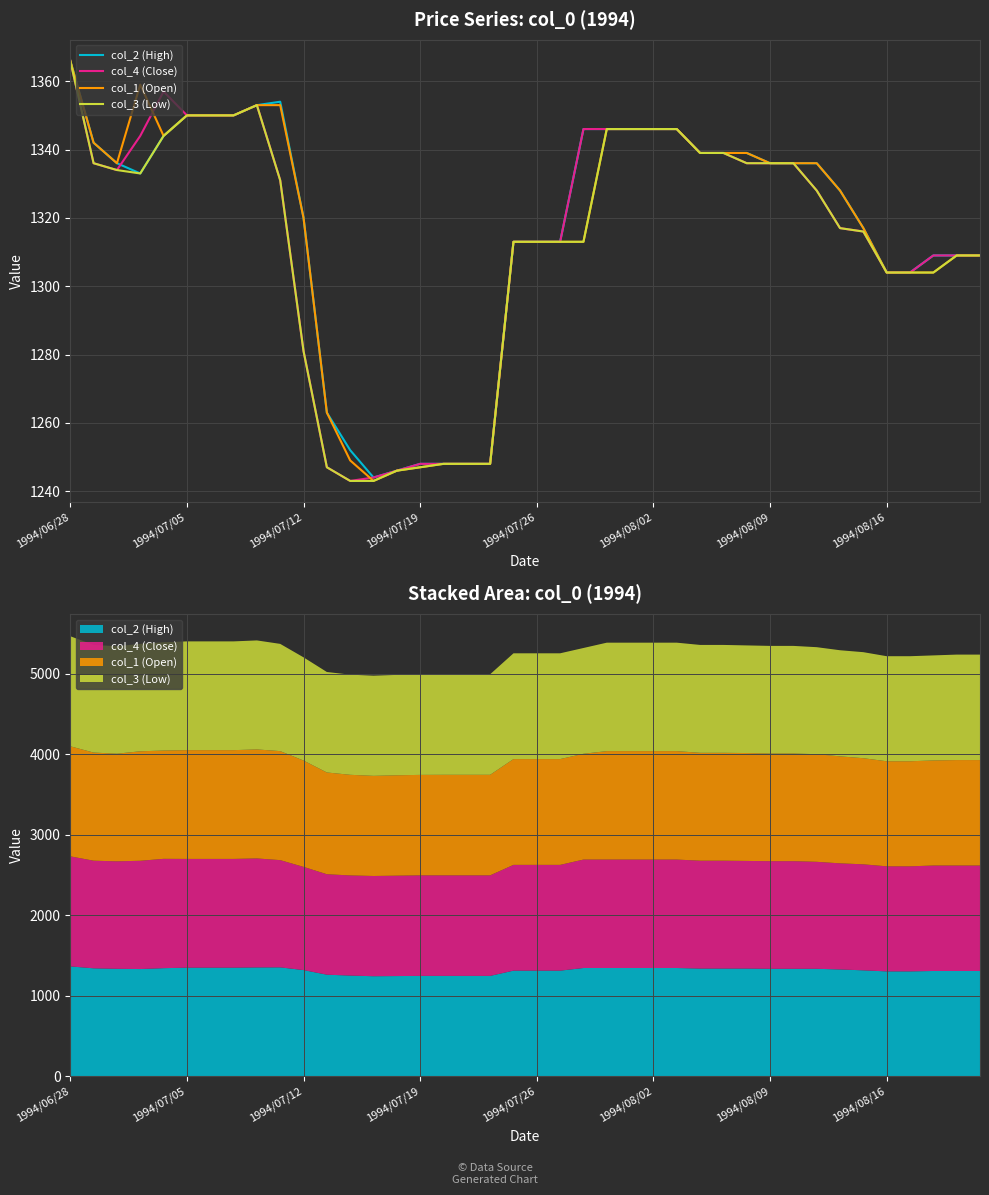

What is the sum of all col_4 (Close) values?

52575